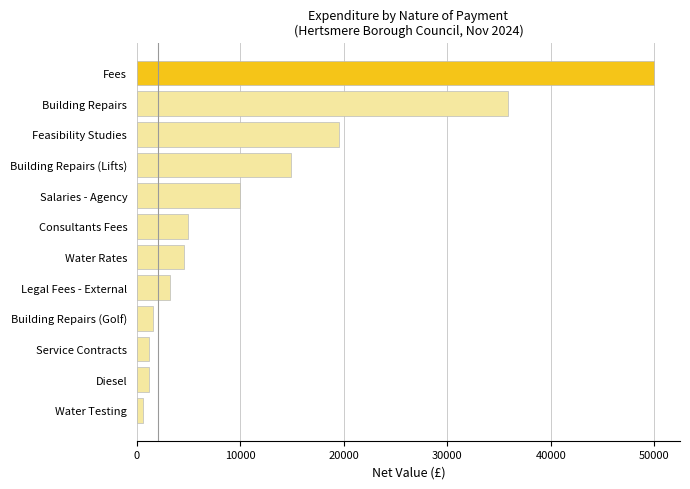

True or false: the data shows 4517.7 at Water Rates.

True